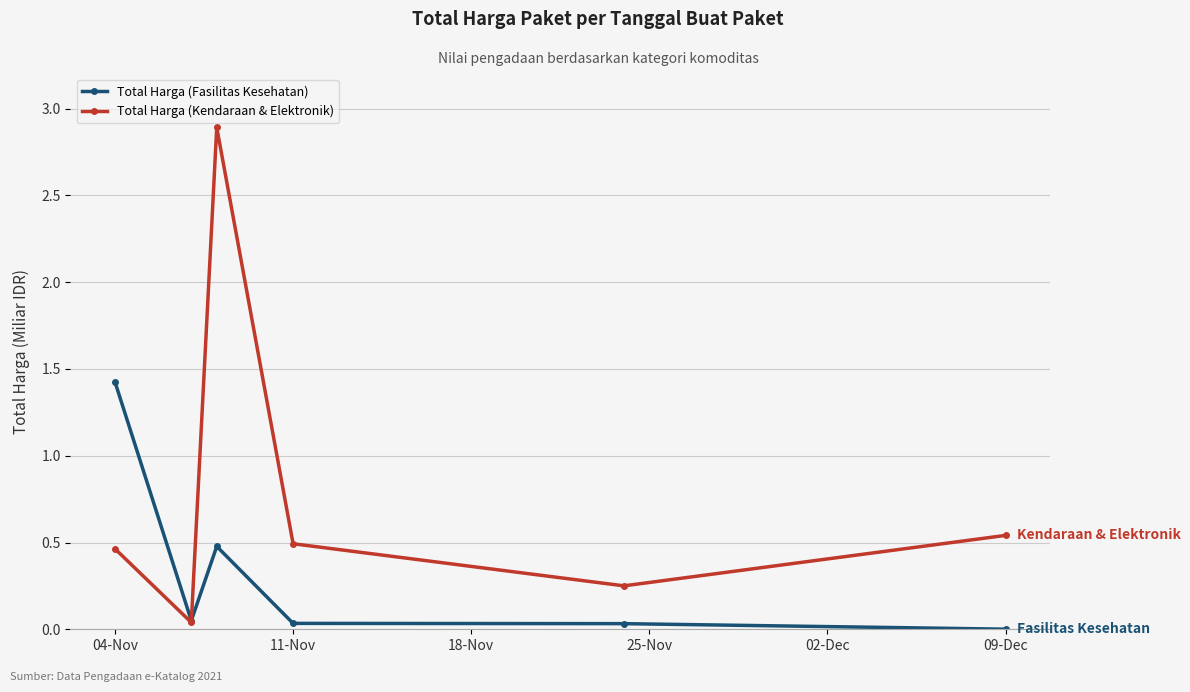

What is the value of the Total Harga (Fasilitas Kesehatan) point at the 1st from the left?

1.4